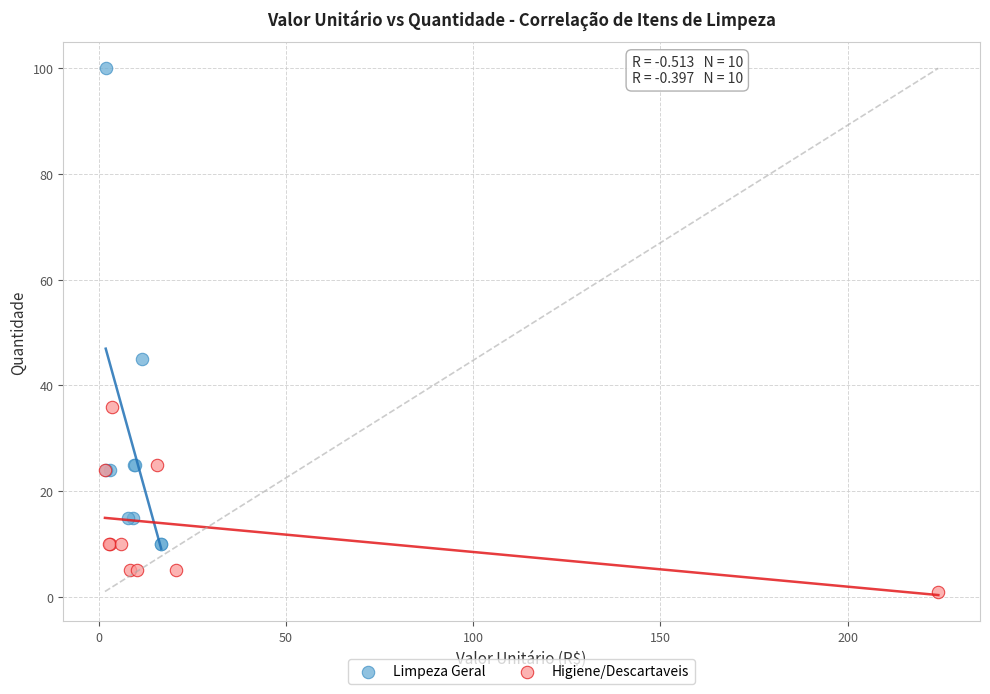

Which series contains the highest Y value?

Limpeza Geral